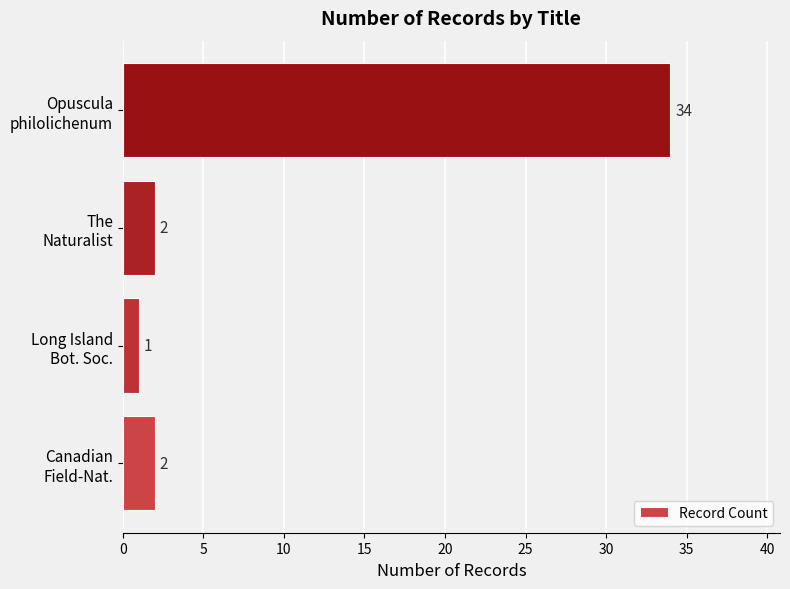

What is the maximum value shown in the chart?

34